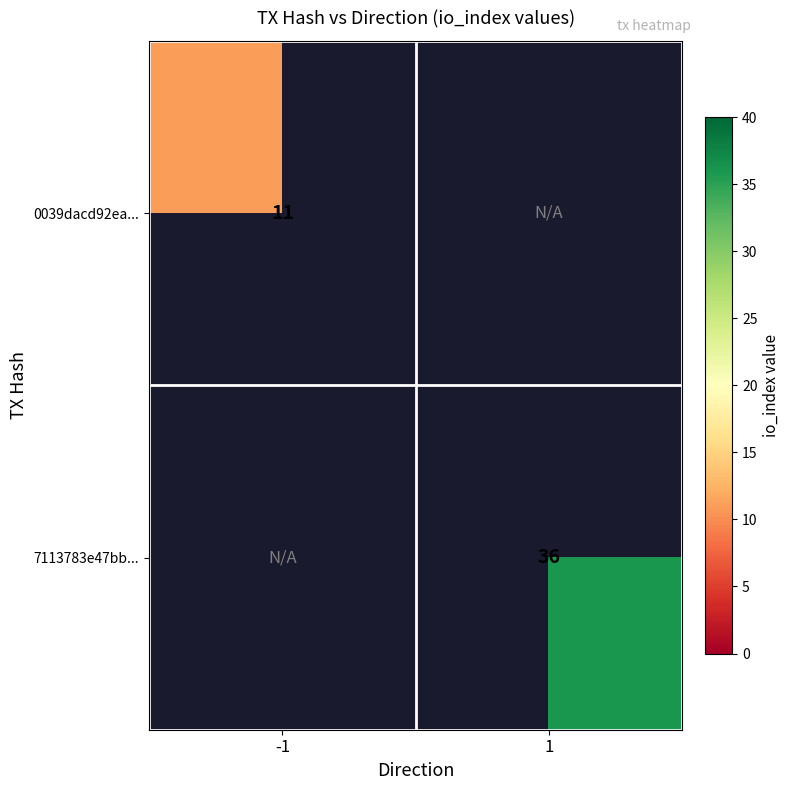

Is it true that 7113783e47bb... equals 36 at 1?

True